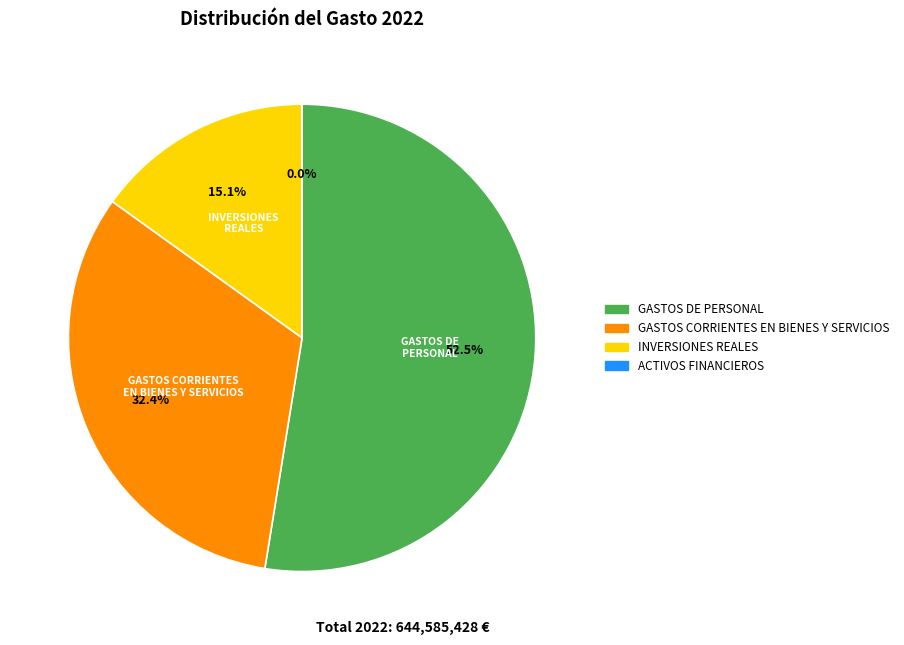

What percentage is NOT represented by GASTOS CORRIENTES EN BIENES Y SERVICIOS?

67.6%